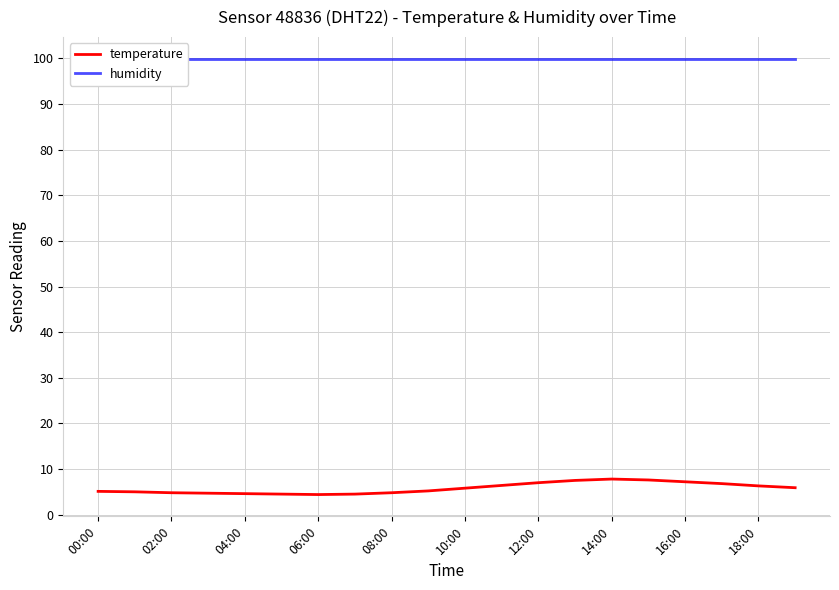

Is it true that temperature equals 4.4 at 06:00?

True